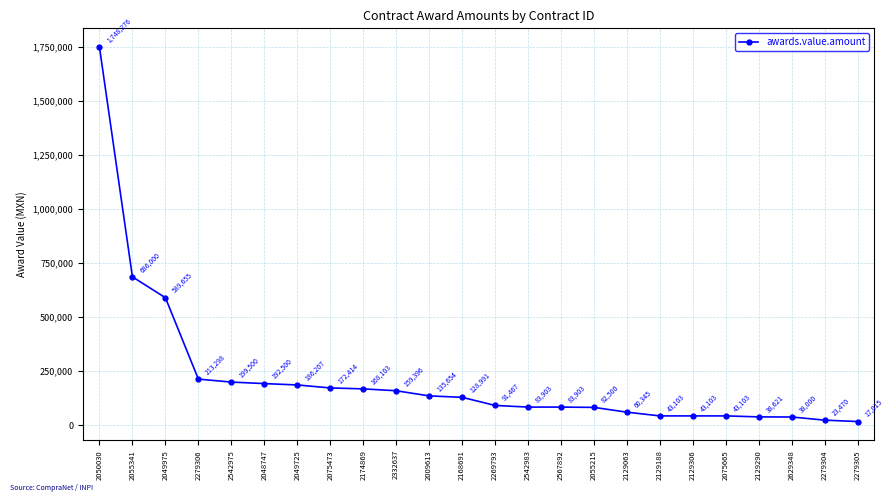

What is the change in value from 2129063 to 2129290?

-21724.1